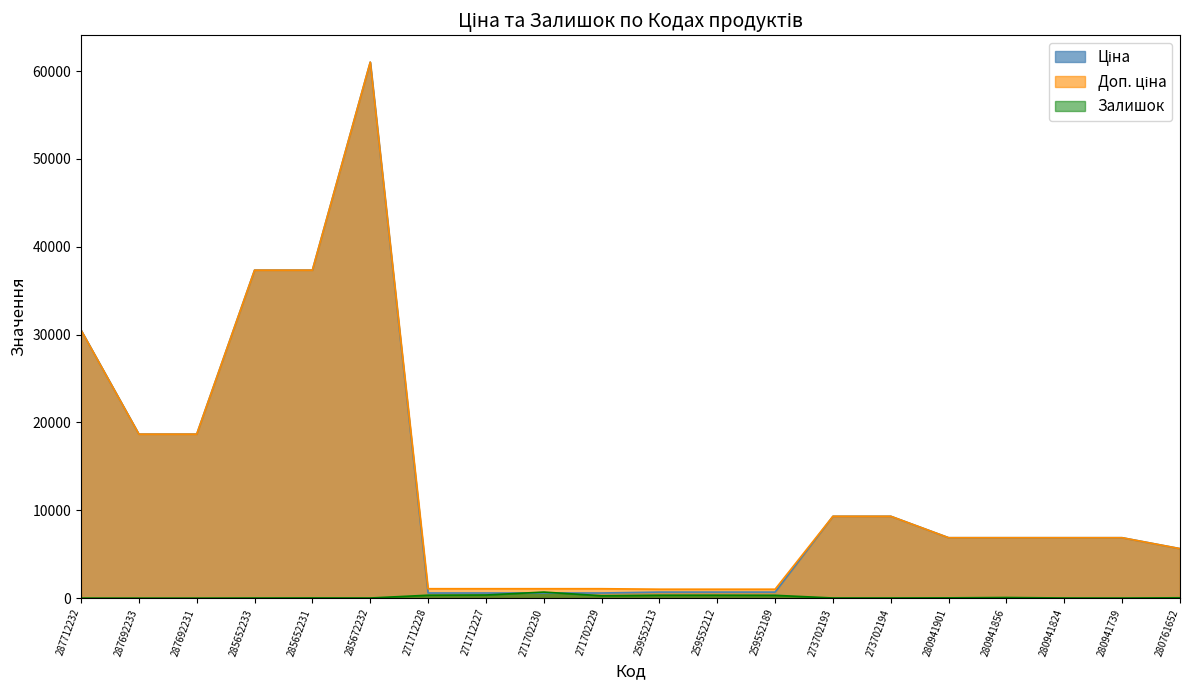

What is the value of the Доп. ціна point at the 7th from the left?

1074.5